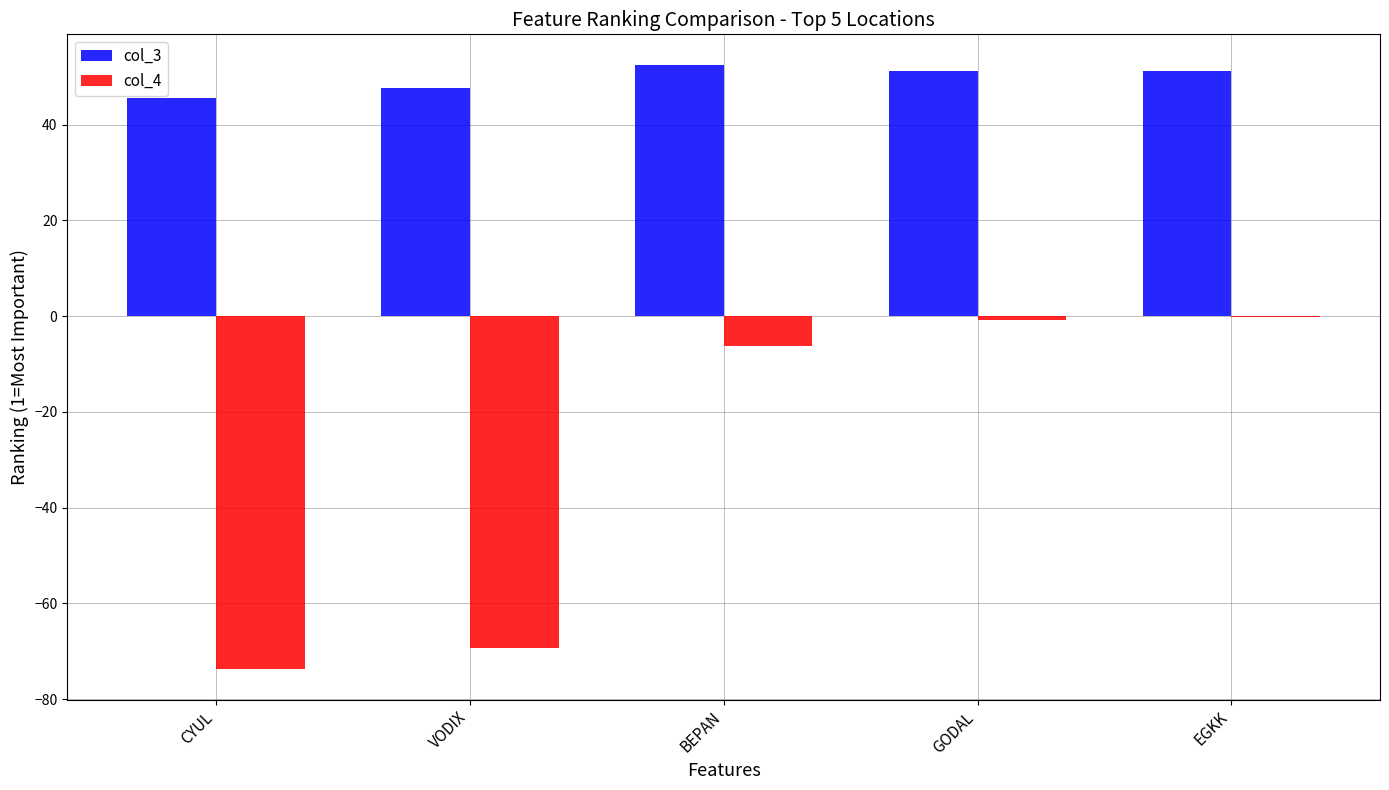

The col_3 series shows 15.7 at VODIX. True or false?

False